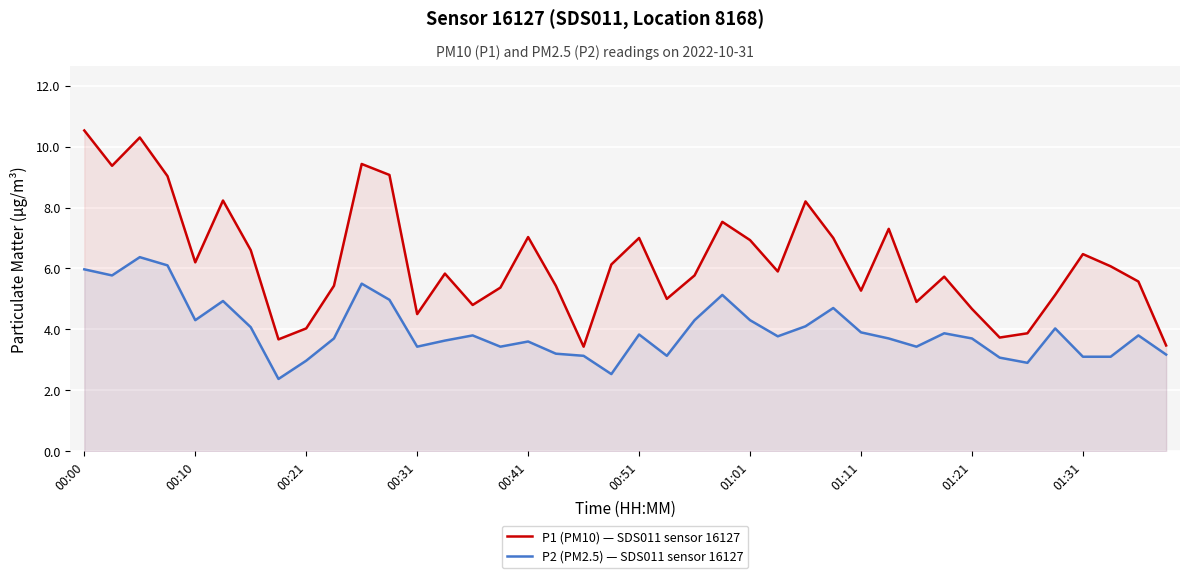

What is the difference between the second highest and minimum values in the P2 (PM2.5) — SDS011 sensor 16127 series?

3.7